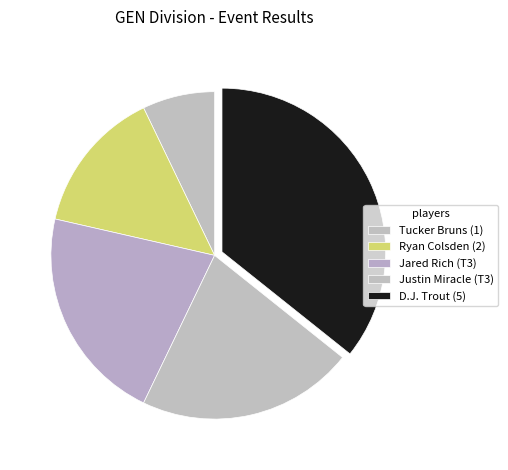

What is the change in value from Justin Miracle (T3) to D.J. Trout (5)?

+2